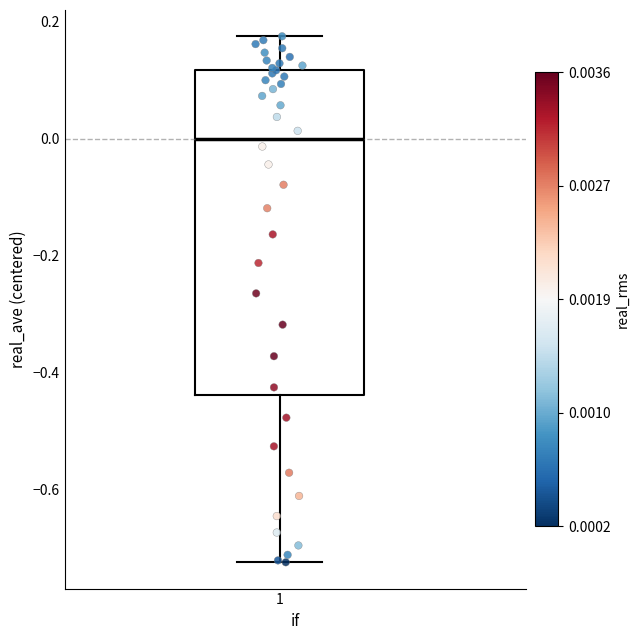

Where does the upper whisker of the box at x = 1 end on the y-axis? The values are not printed on the chart, so give them approximately, as read against the axis.

0.18